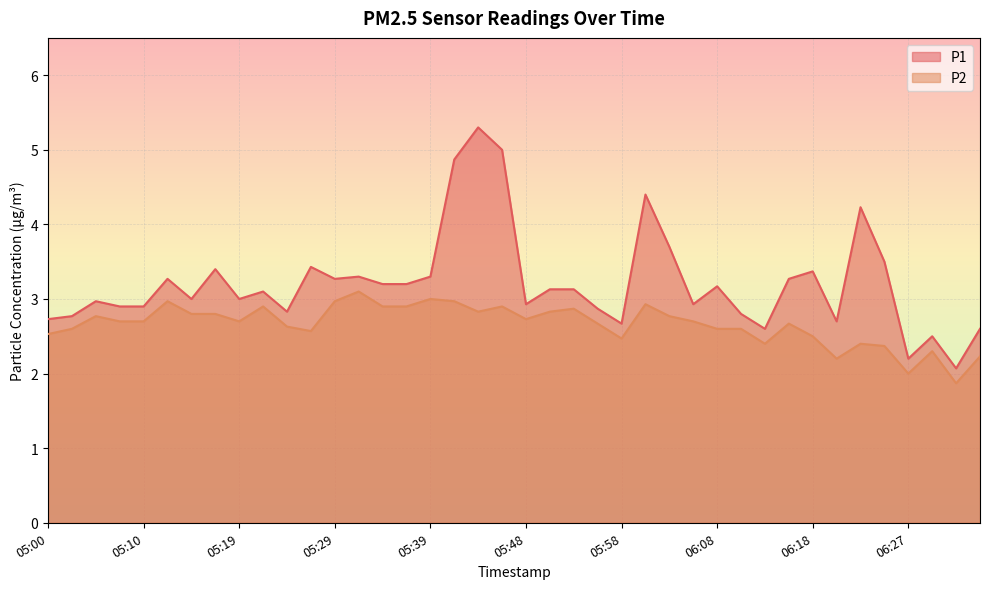

The value of P2 at 06:10 is 3.4. True or false?

False